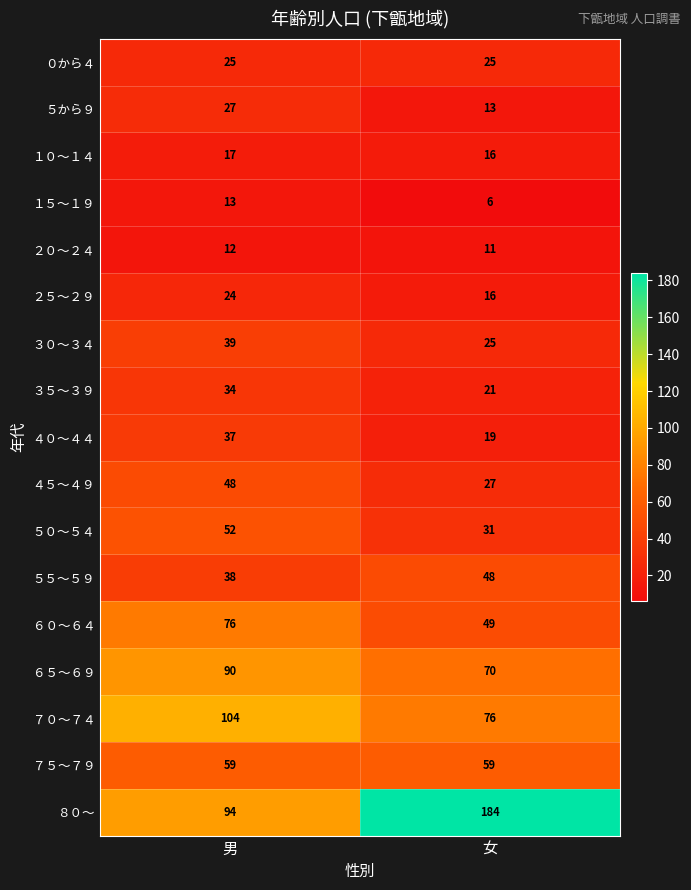

Which category has the lowest value across all series?

女